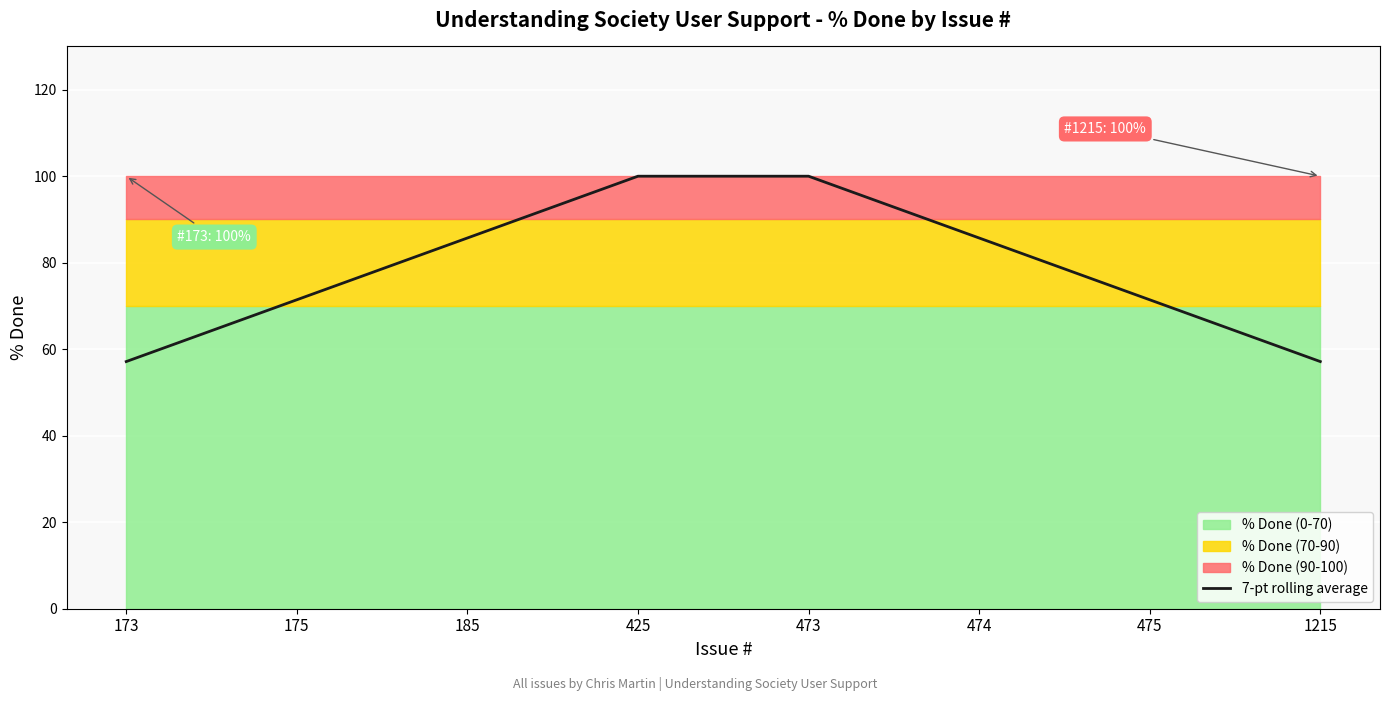

How many data points are above 85?

4